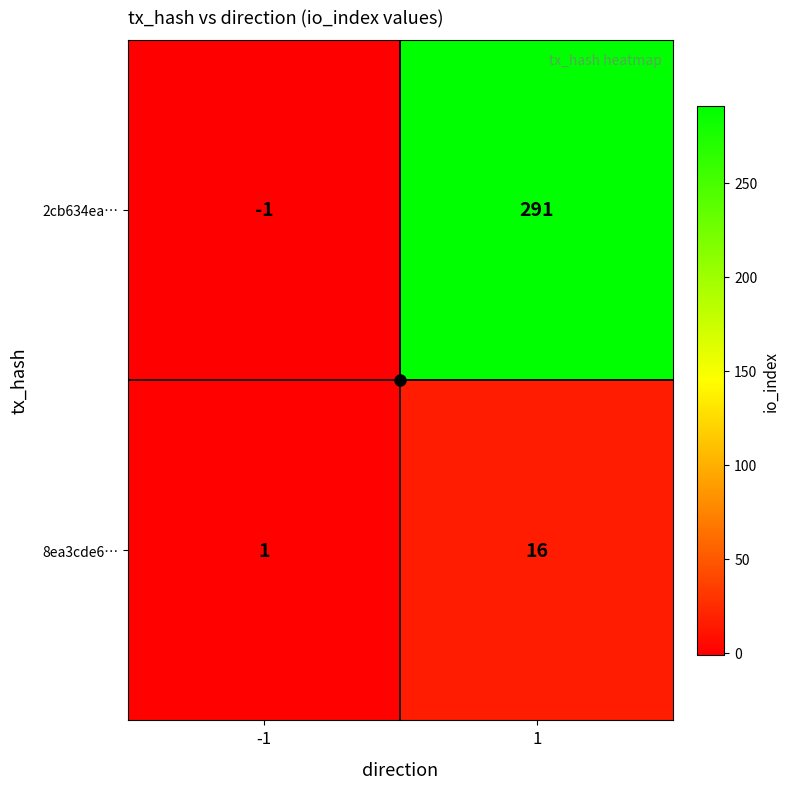

What is the sum of the 2cb634ea… values at 1 and -1?

290